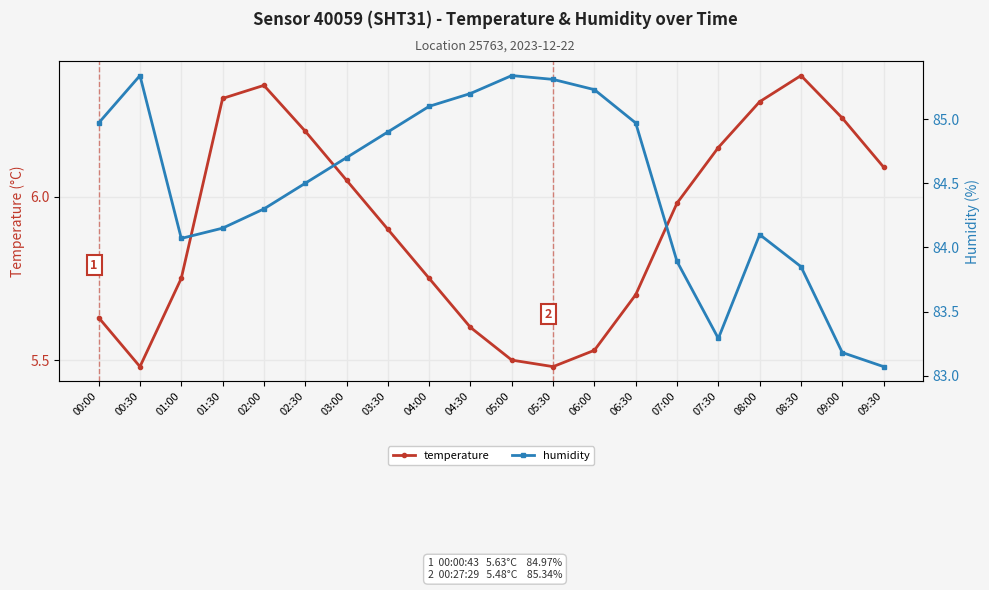

At how many categories does at least one series exceed 31?

20